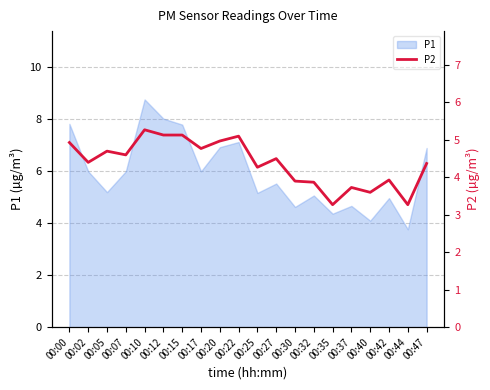

How many values are below 4?

7